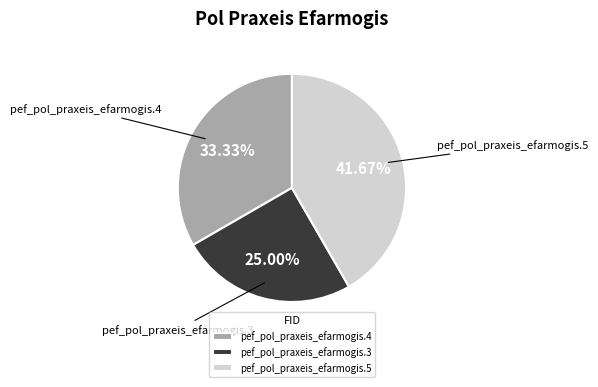

To the nearest percent, what is the average slice percentage?

33%